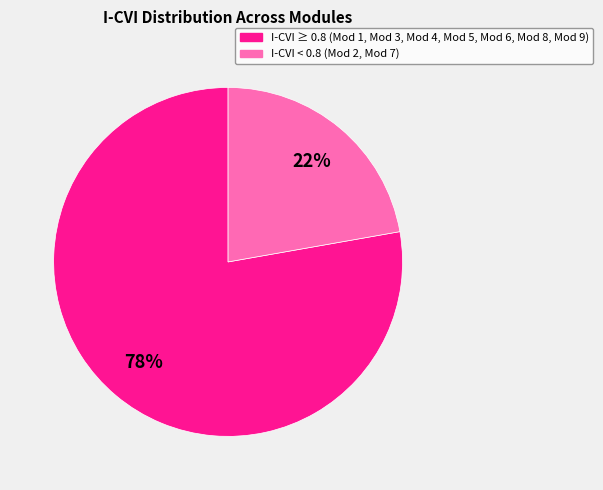

To the nearest percent, what is the difference between the largest and smallest slice percentages?

56%